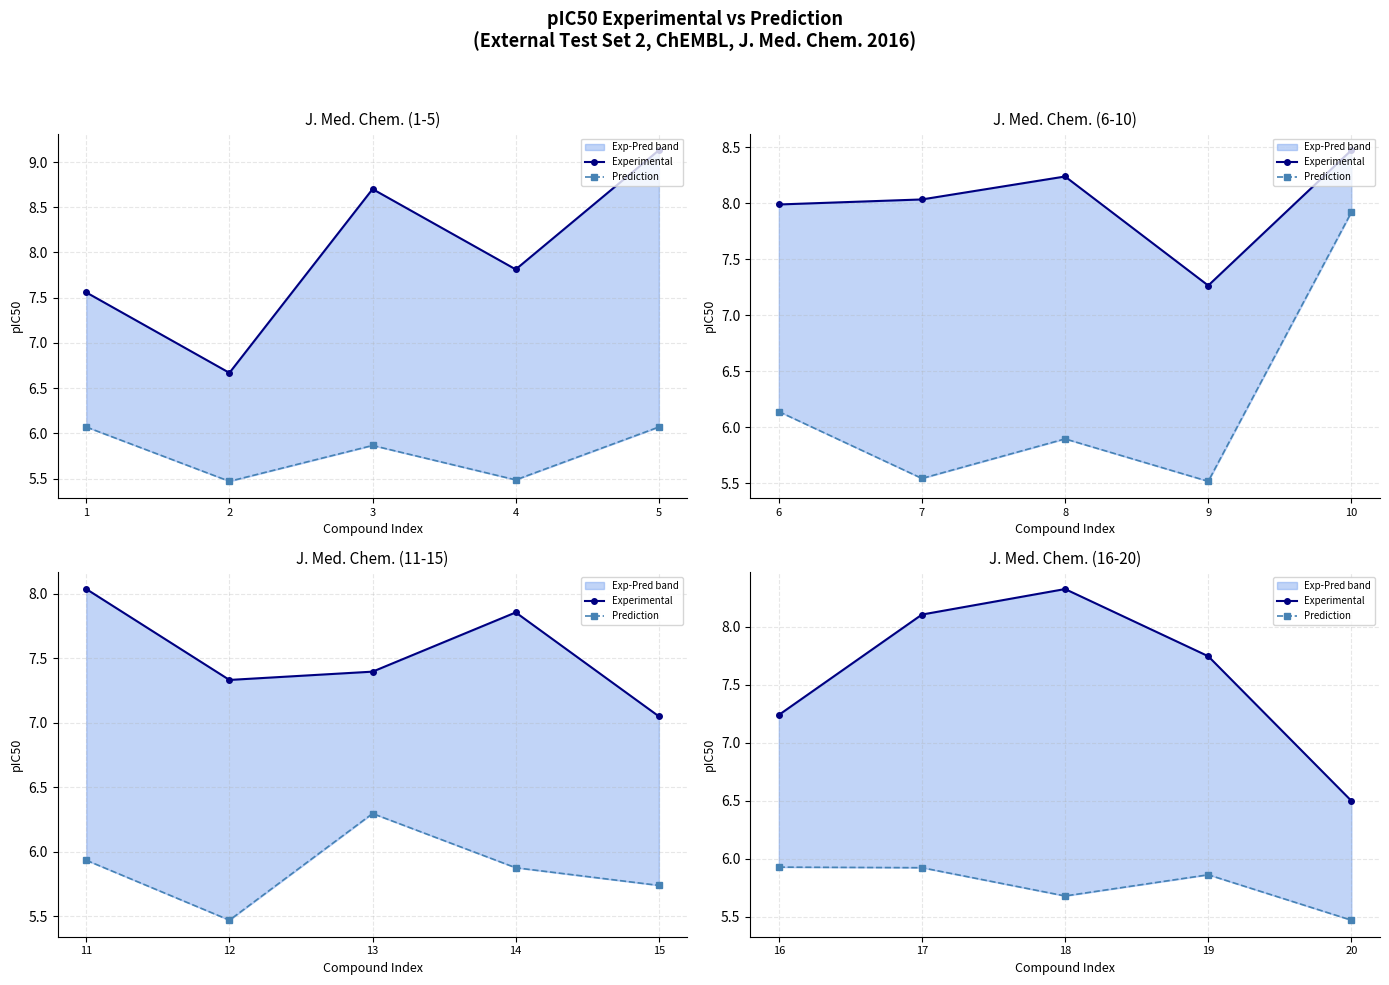

How many interior local valleys does the Prediction series have?

1